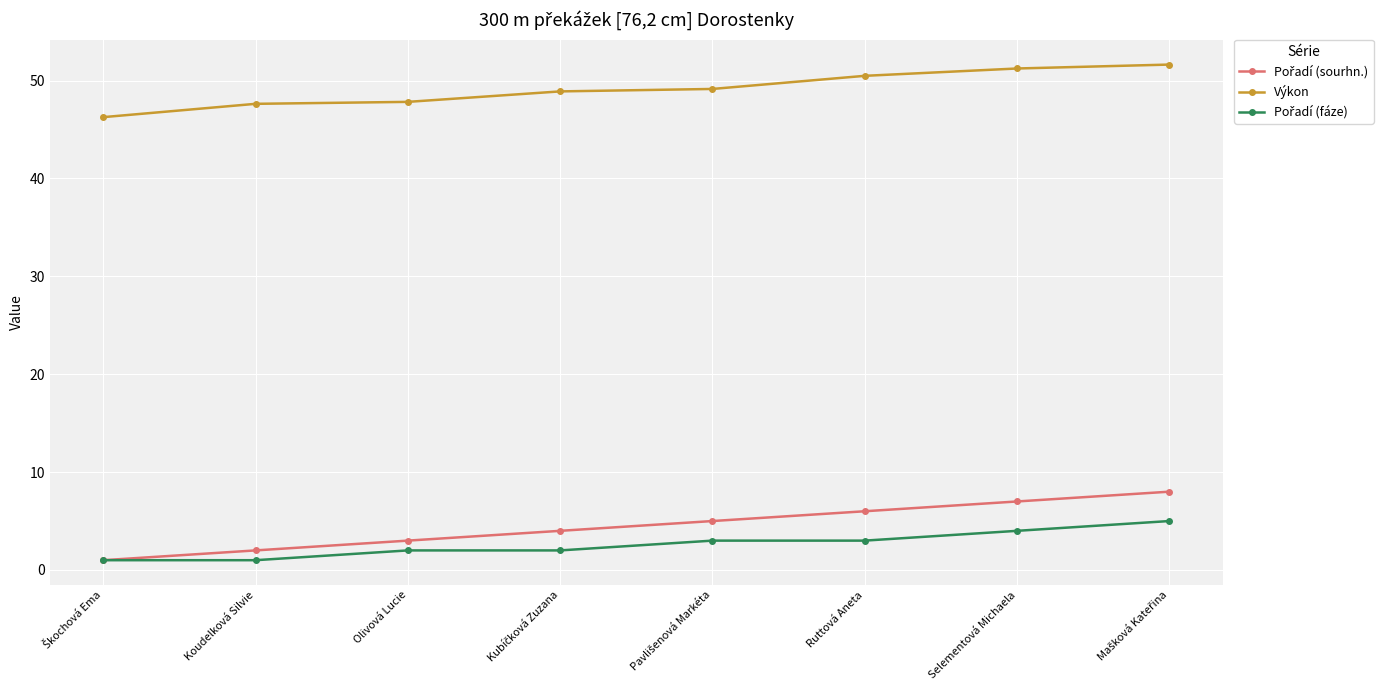

What is the greatest value displayed?

51.6